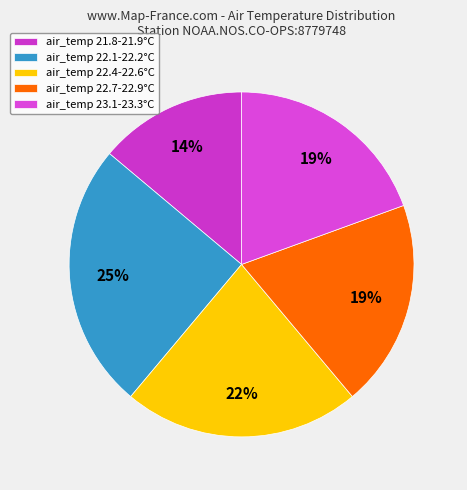

Is there a majority slice in this chart?

No